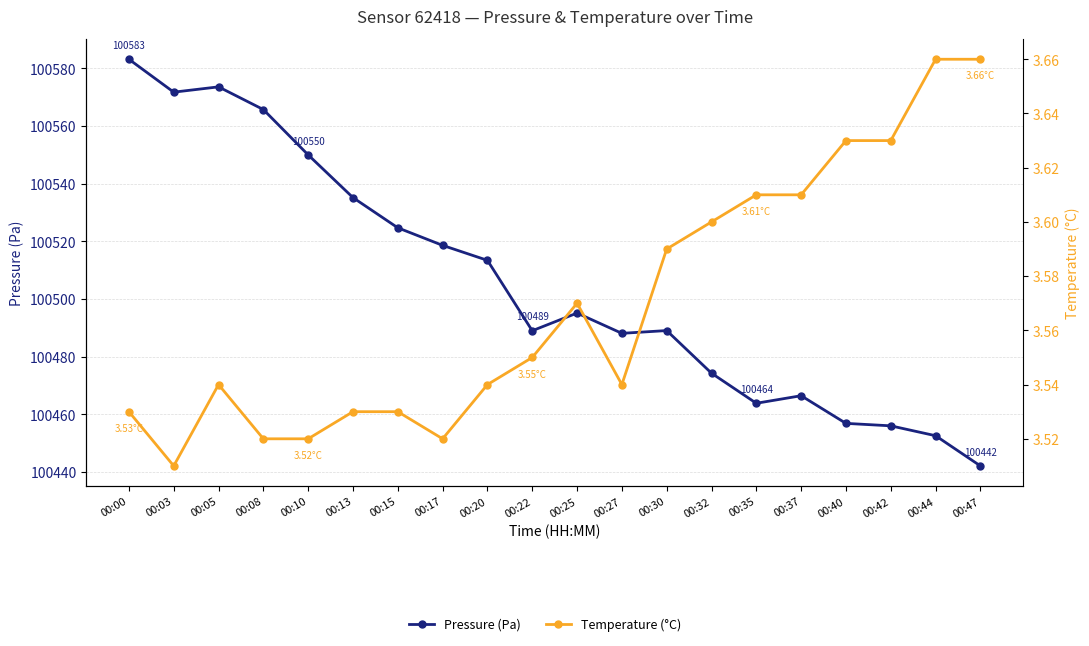

At which category is the sum across all series the highest?

00:00